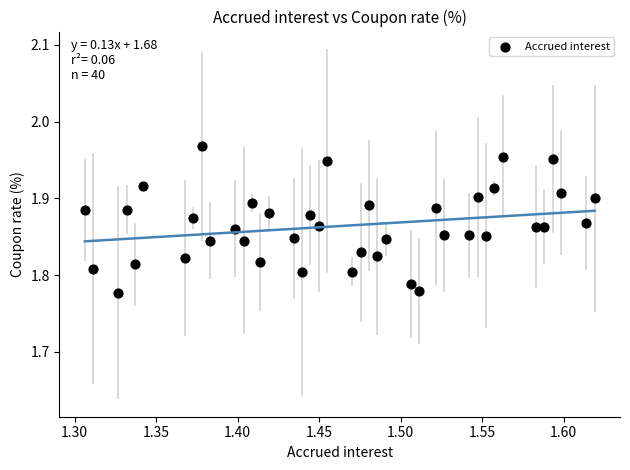

What is the range of X values (max minus min)?

0.3